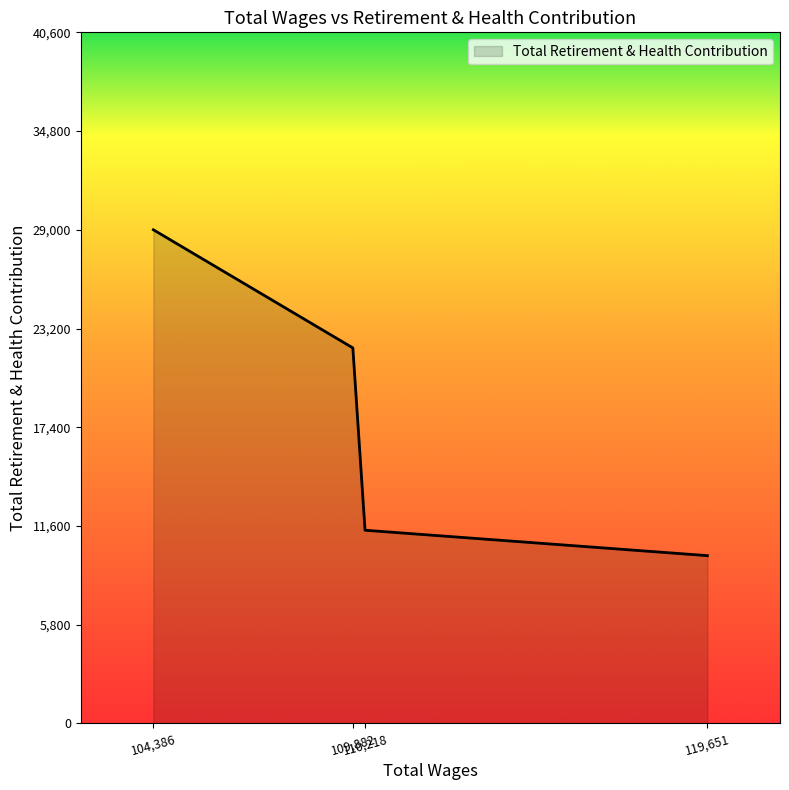

What is the smallest value displayed?

9855